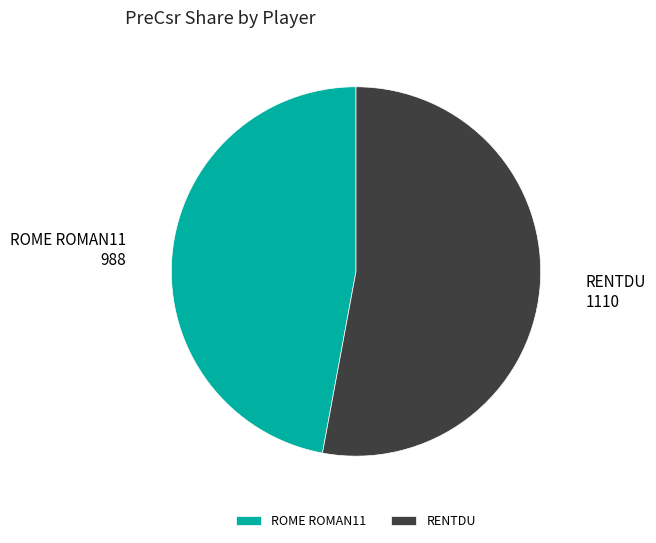

What is the smallest slice in the pie chart?

ROME ROMAN11